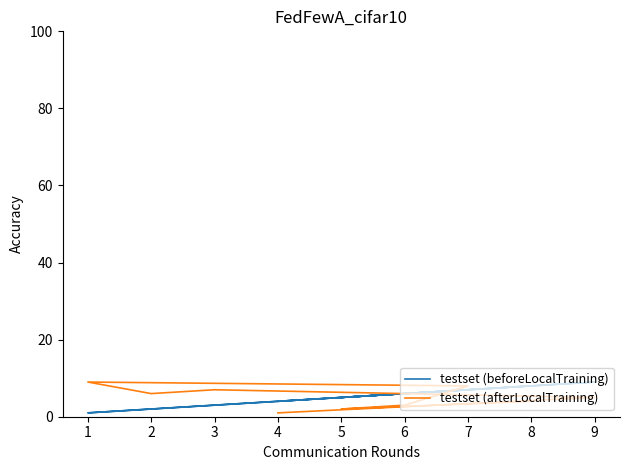

Where is testset (afterLocalTraining) nearest to the value 5?

9